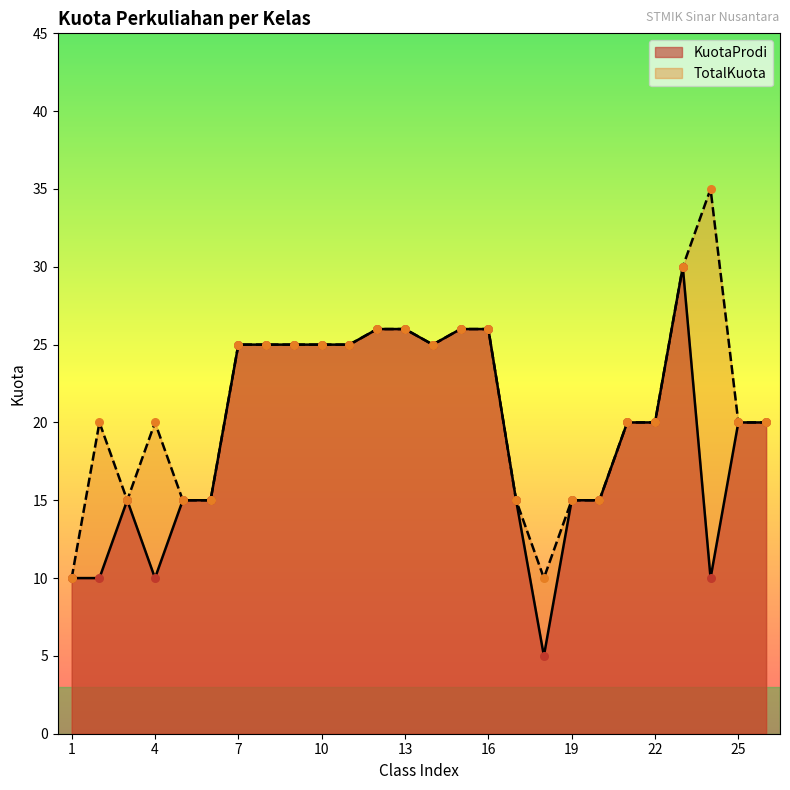

What are all the series names shown in the legend?

KuotaProdi, TotalKuota